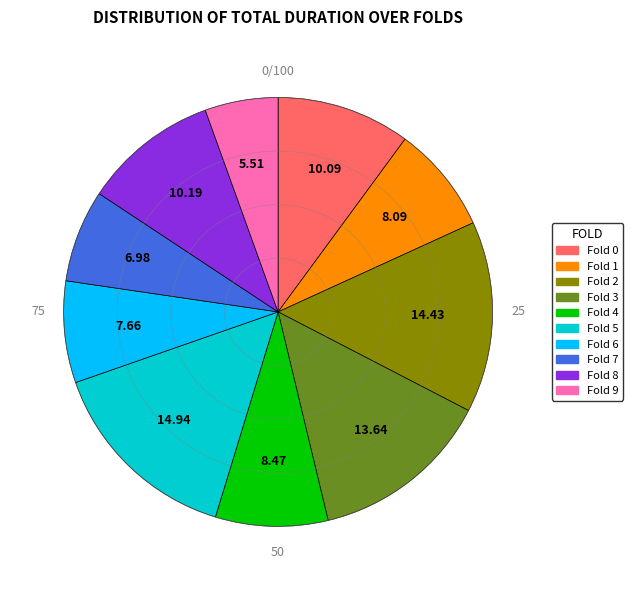

Is the sum of Fold 8 and Fold 6 greater than half?

No